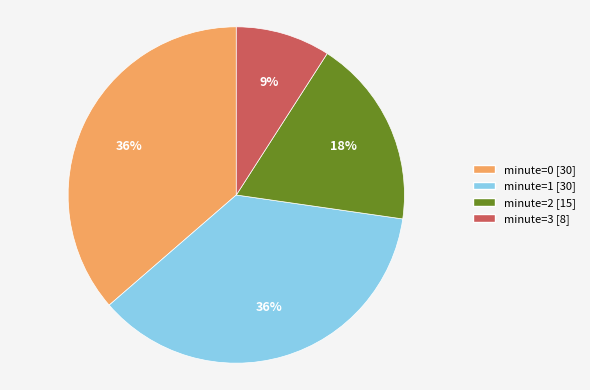

Is there any slice that represents more than half of the pie?

No